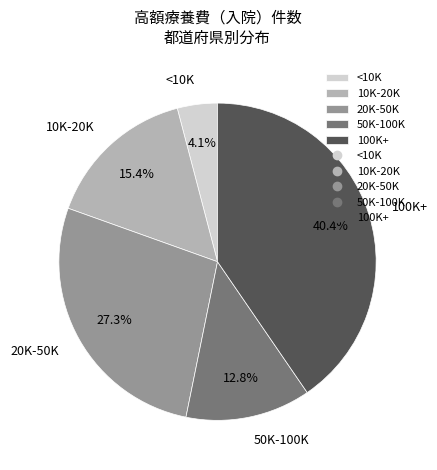

Rank the categories by value from lowest to highest.

<10K, 50K-100K, 10K-20K, 20K-50K, 100K+